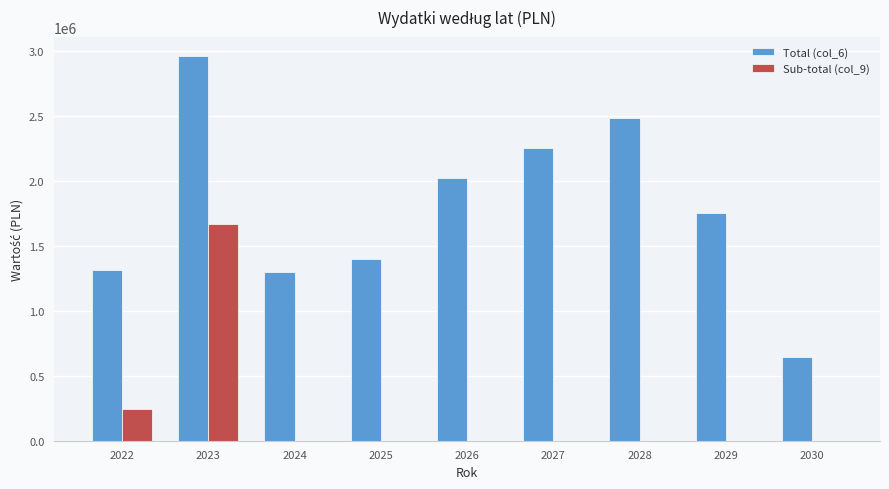

How many data points in Sub-total (col_9) are above 0?

2